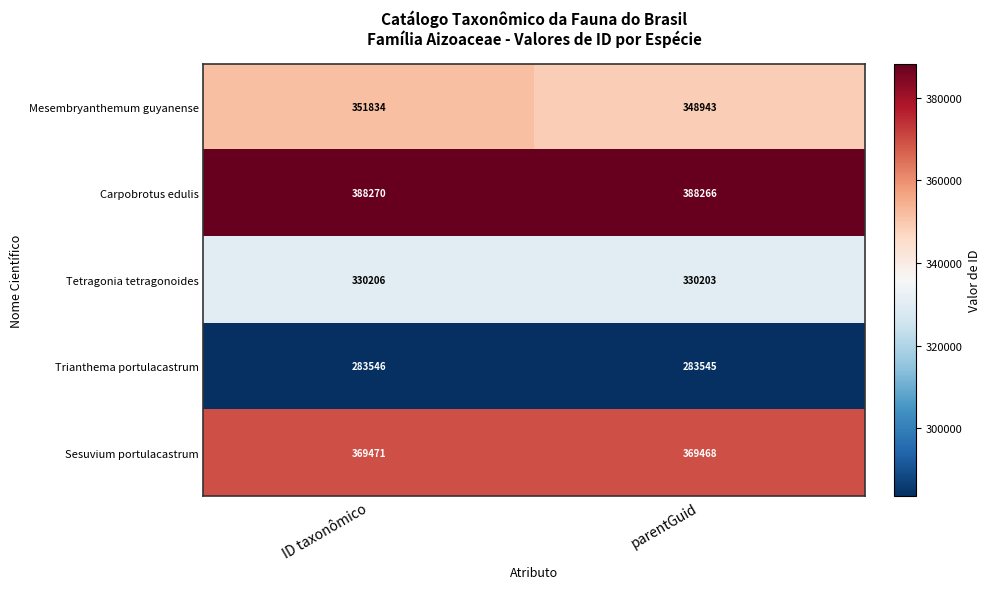

Reading left to right, what are all the values shown in this chart?

Mesembryanthemum guyanense: 351834	348943
Carpobrotus edulis: 388270	388266
Tetragonia tetragonoides: 330206	330203
Trianthema portulacastrum: 283546	283545
Sesuvium portulacastrum: 369471	369468